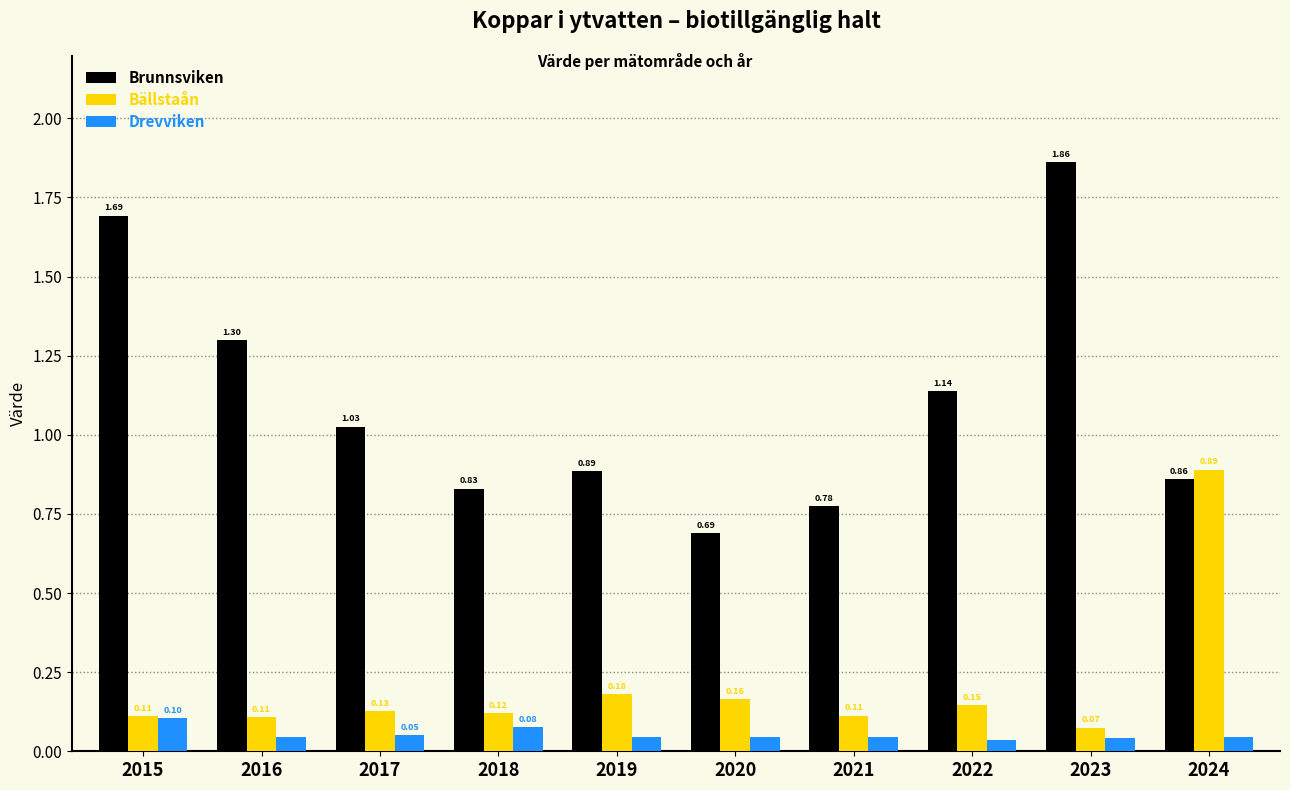

What is the difference between the highest and lowest values at 2020?

0.6